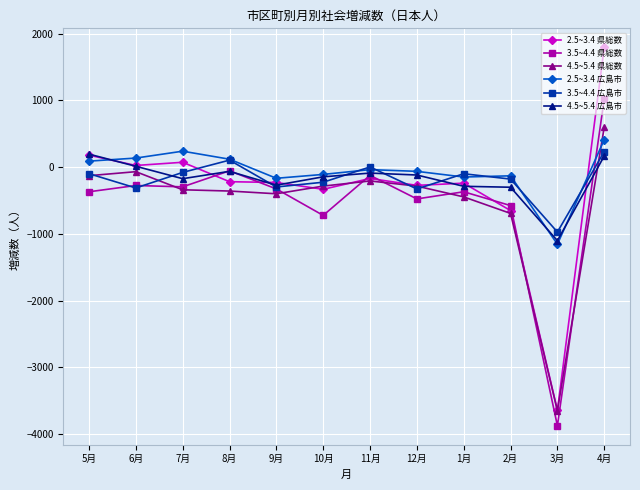

Which series has the largest range (max minus min)?

2.5~3.4 県総数